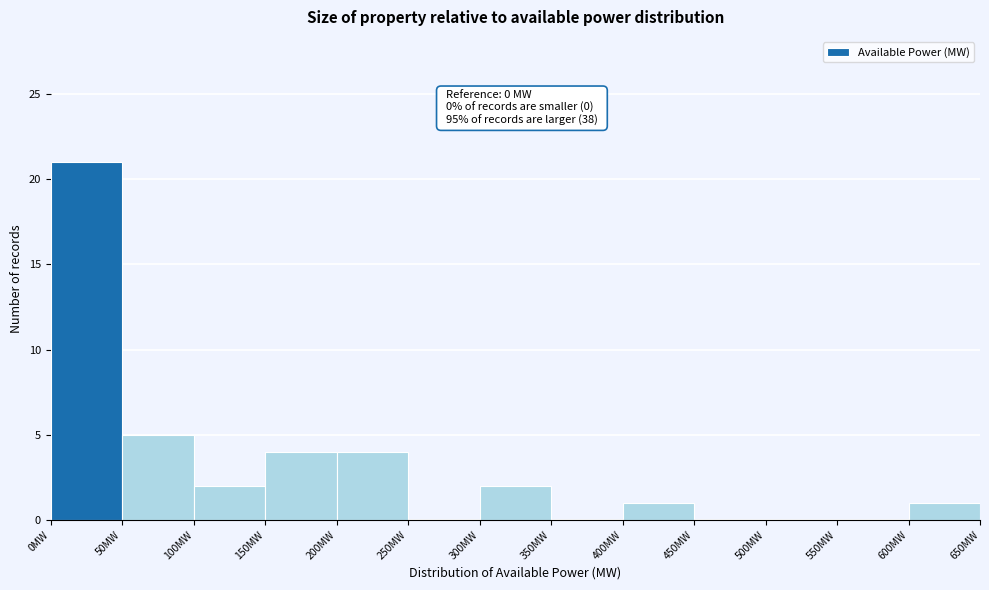

Over which range of the x-axis is the bar tallest?

0 to 50